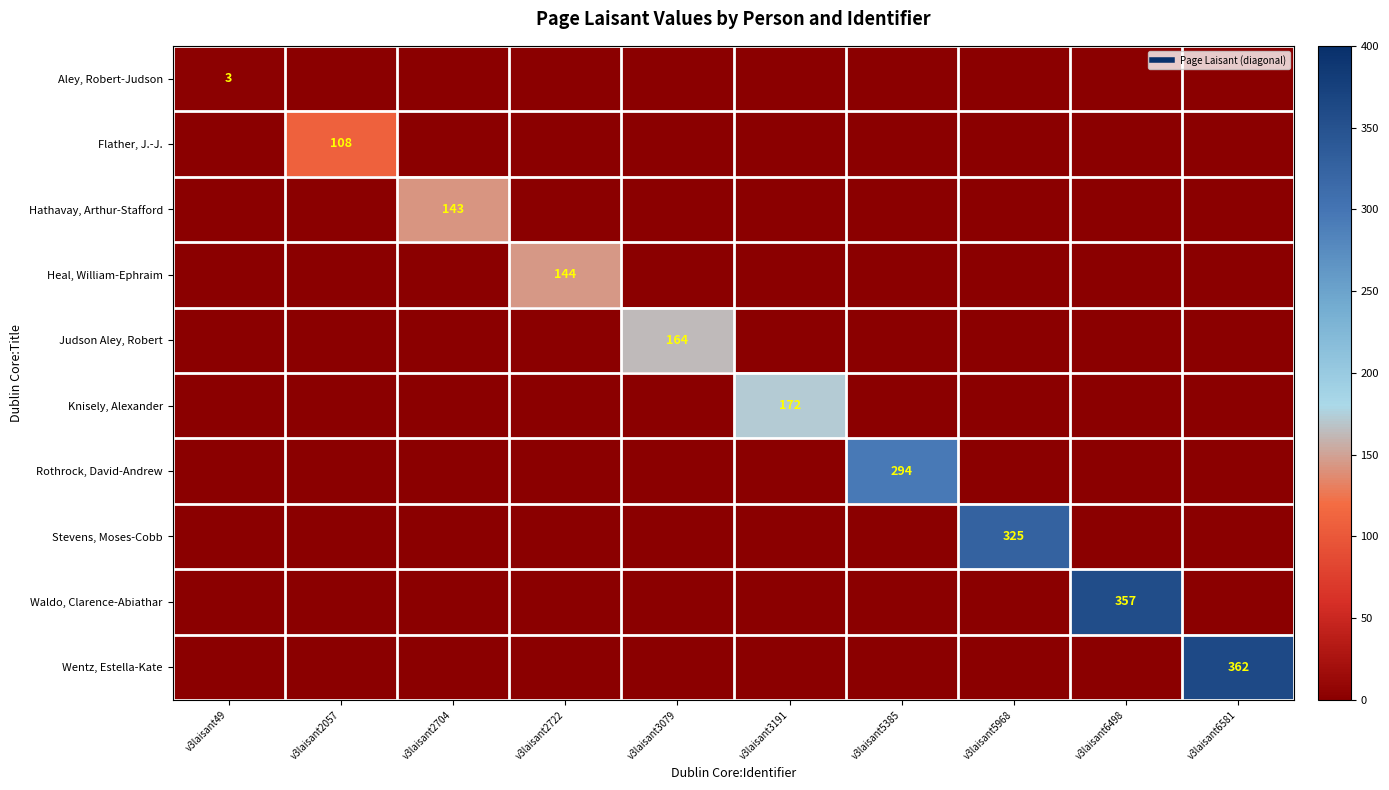

At which category is the sum across all series the highest?

v3laisant6581